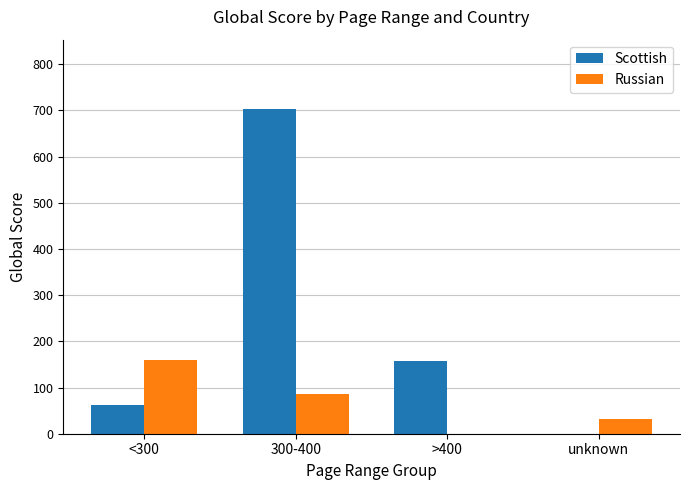

What are all the series names shown in the legend?

Scottish, Russian